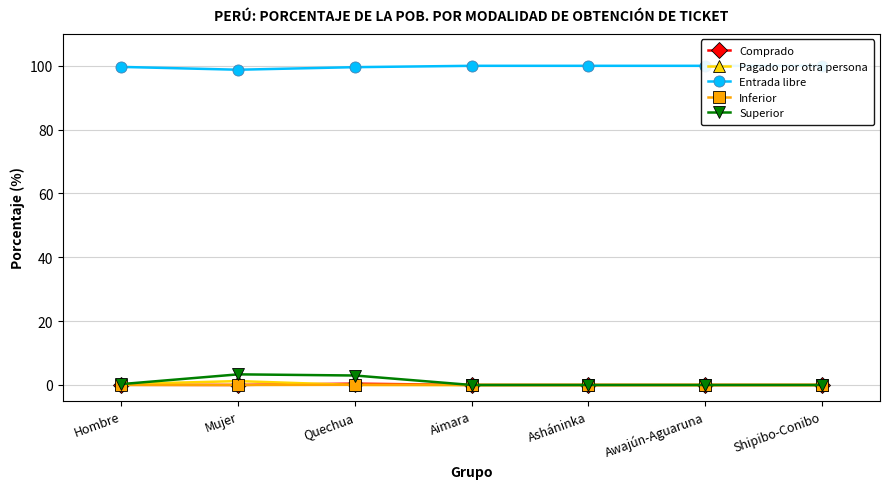

How many positive values does the Pagado por otra persona series have?

2